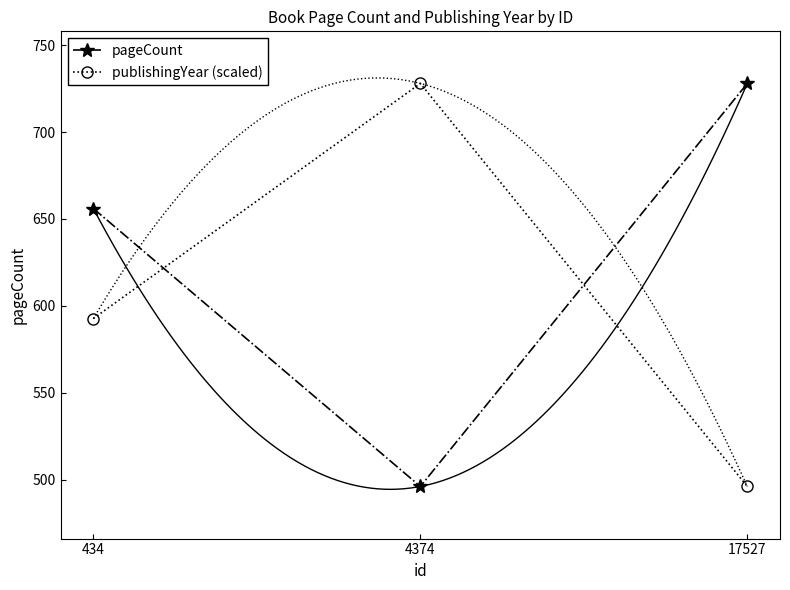

How many lines are shown in the chart?

2